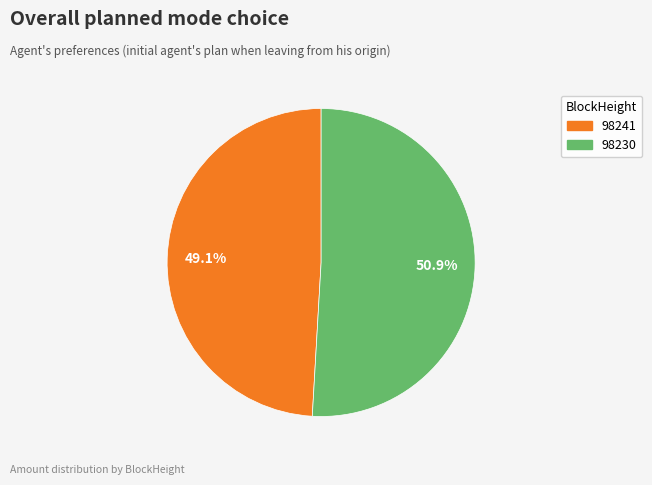

To the nearest percent, what portion does 98230 represent?

51%